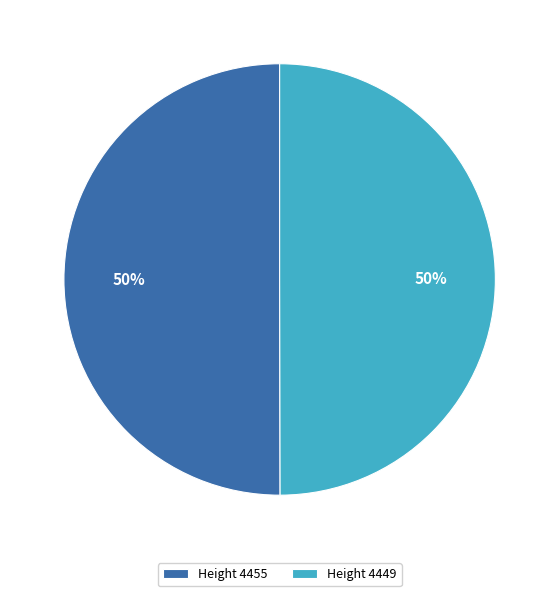

To the nearest percent, what is the combined percentage of Height 4449 and Height 4455?

100%